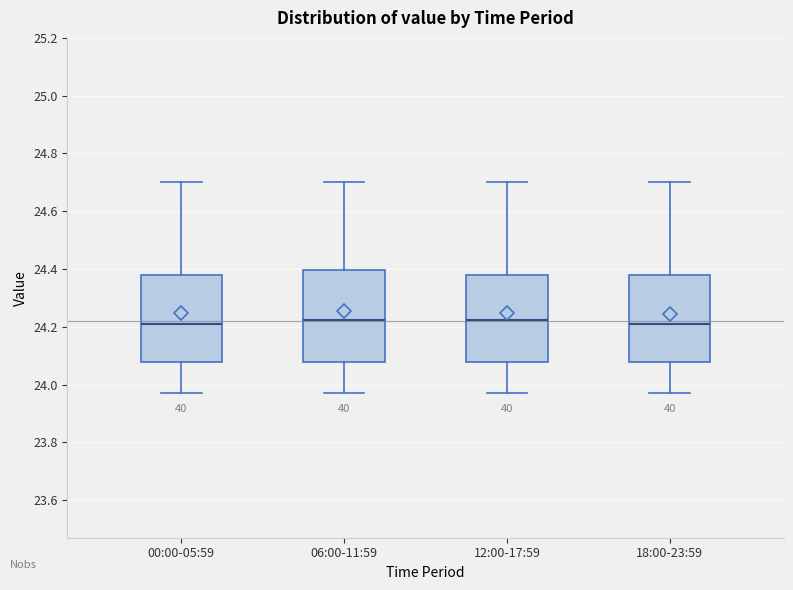

Where is the upper edge of the box for 12:00-17:59 on the y-axis? The values are not printed on the chart, so give them approximately, as read against the axis.

24.38